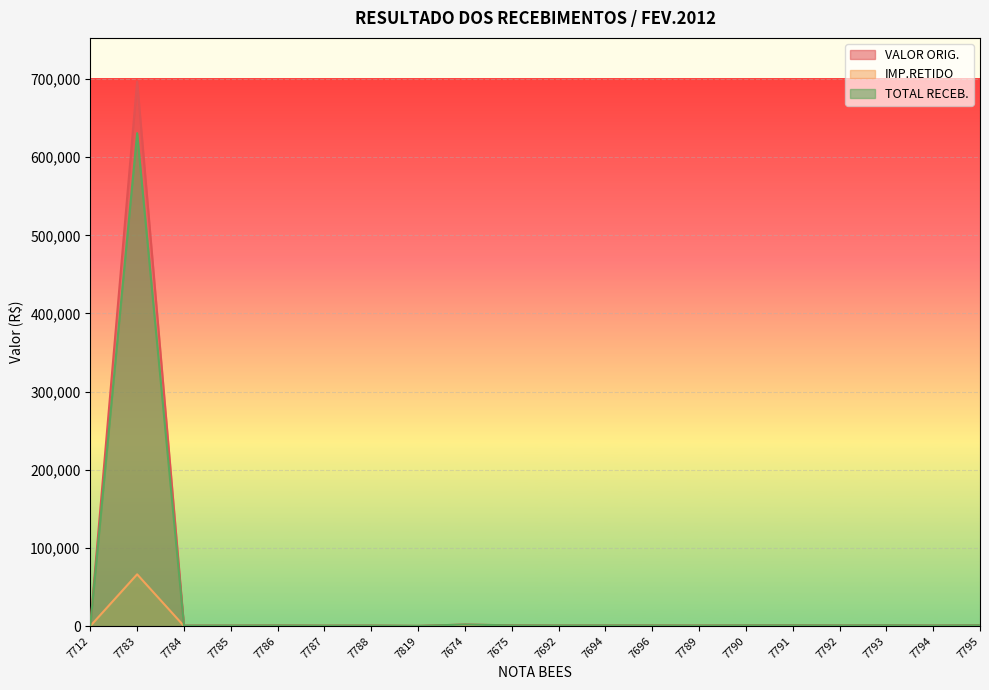

The IMP.RETIDO series shows 44.3 at 7674. True or false?

True